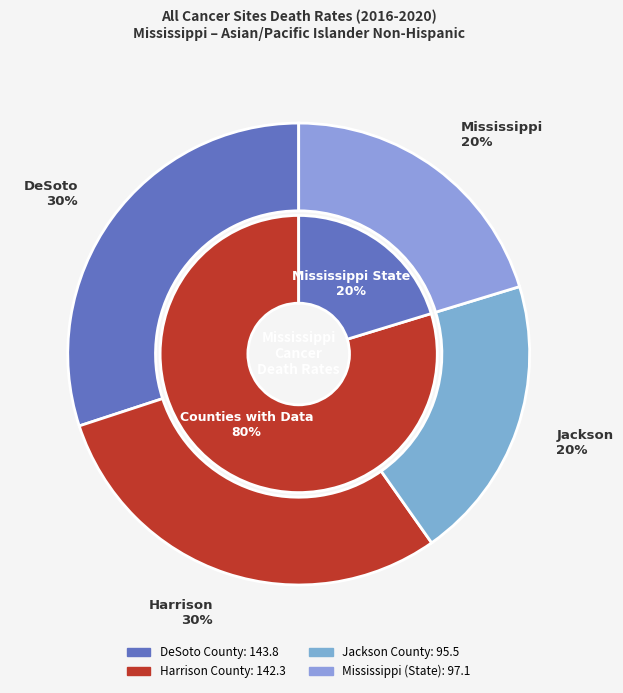

Is there any slice that represents more than half of the pie?

No